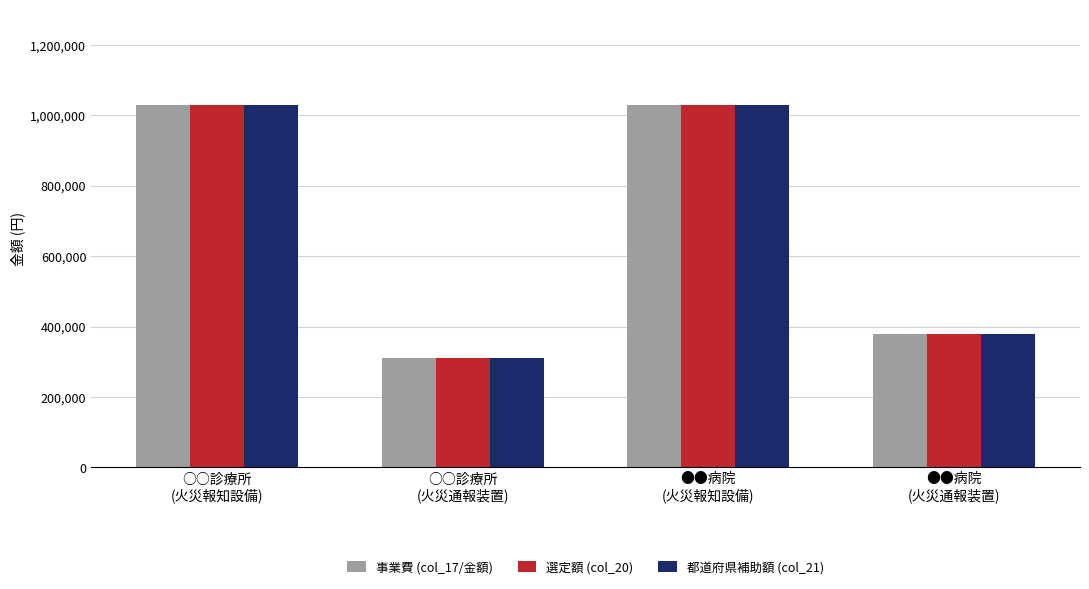

What are all the series names shown in the legend?

事業費 (col_17/金額), 選定額 (col_20), 都道府県補助額 (col_21)